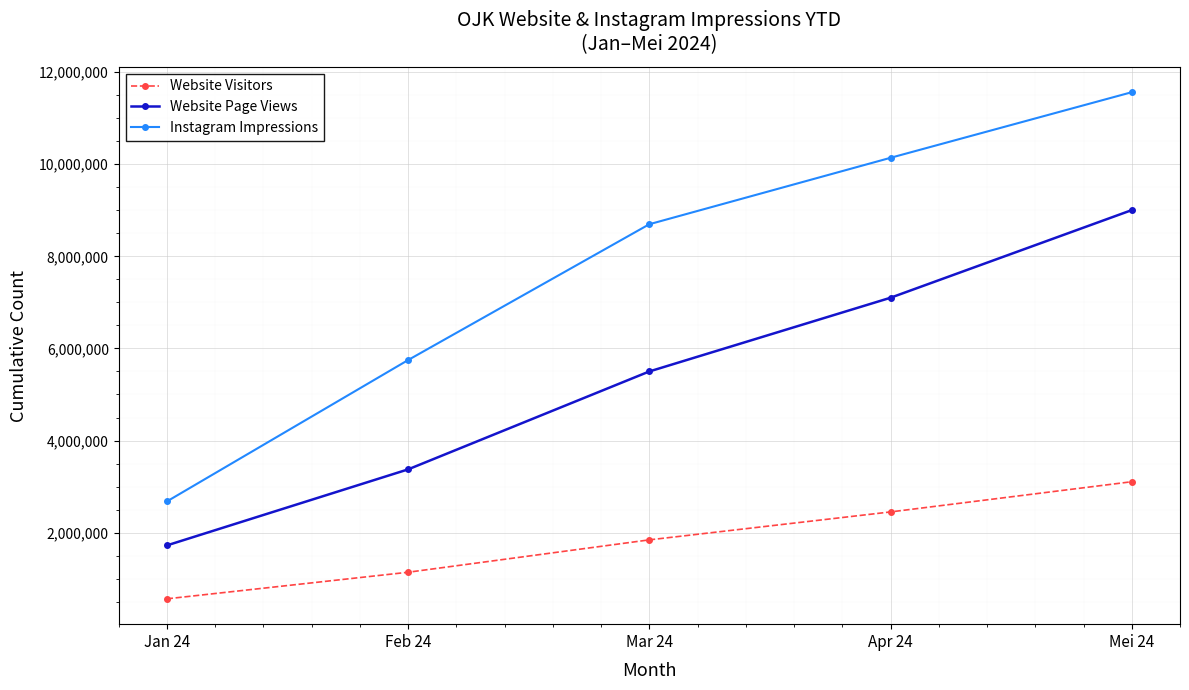

Is the value of Website Page Views at Mar 24 greater than the value of Website Visitors at Jan 24?

Yes